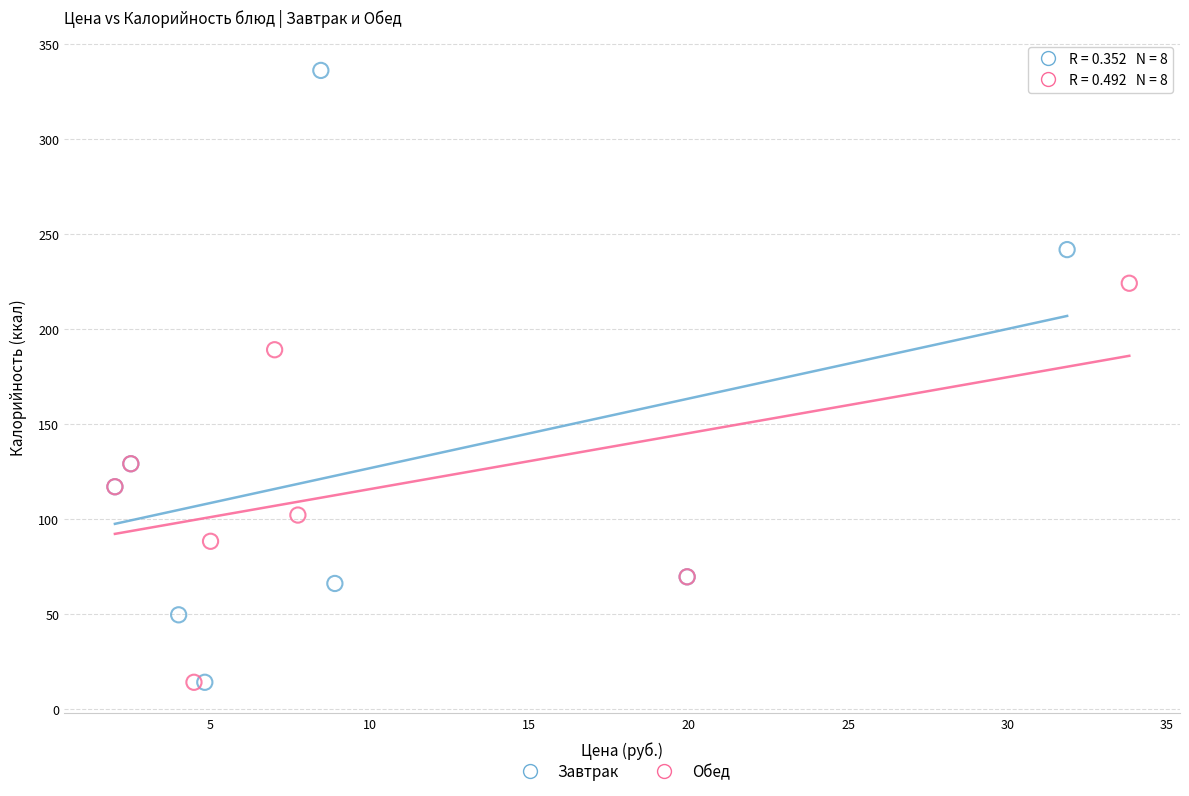

What are all the series names shown in the legend?

Завтрак, Обед